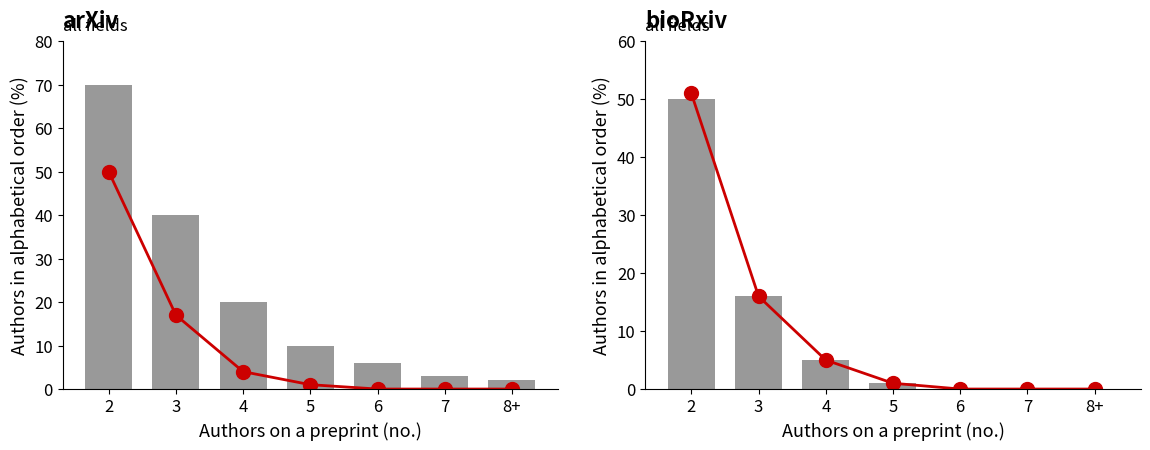

At which label does Line (Alphabetical %) reach its minimum?

6